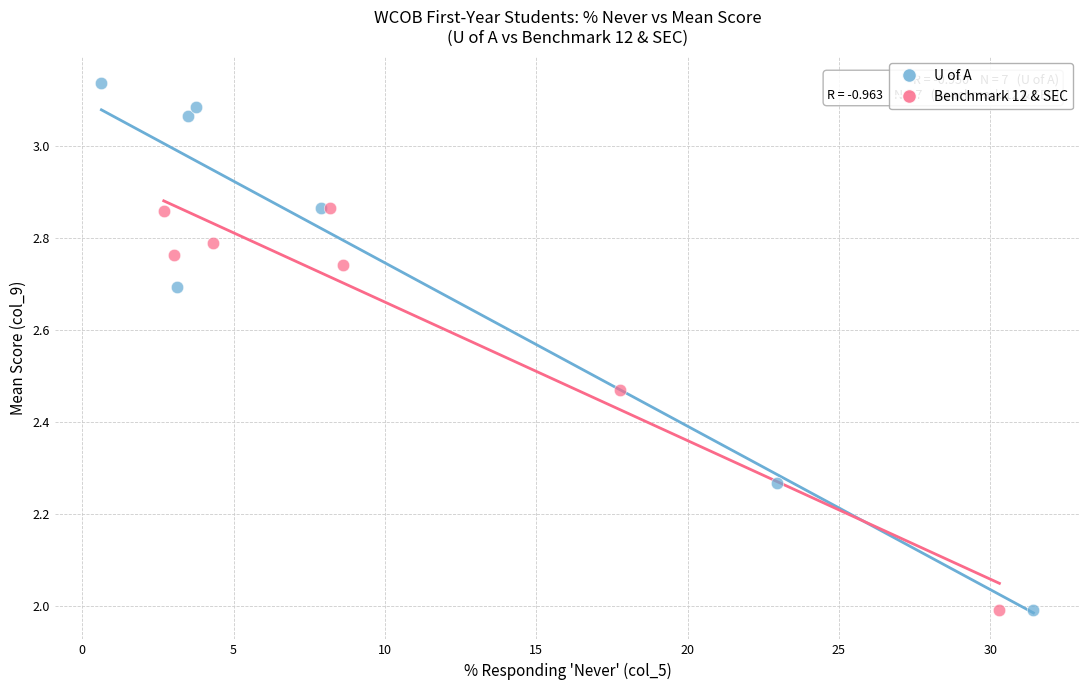

Which series has the largest Y range (max minus min)?

U of A